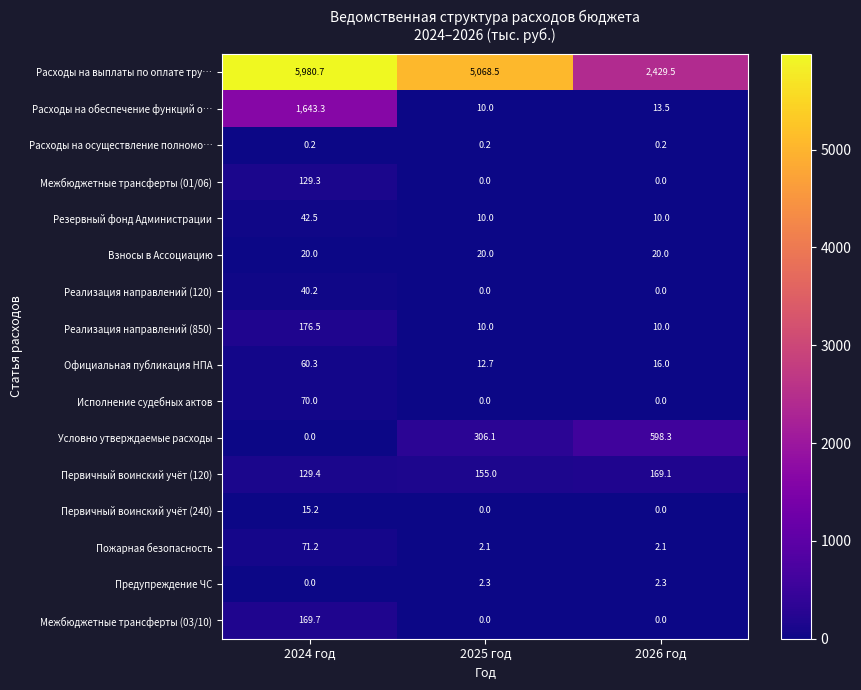

Count the number of data series in this chart.

16